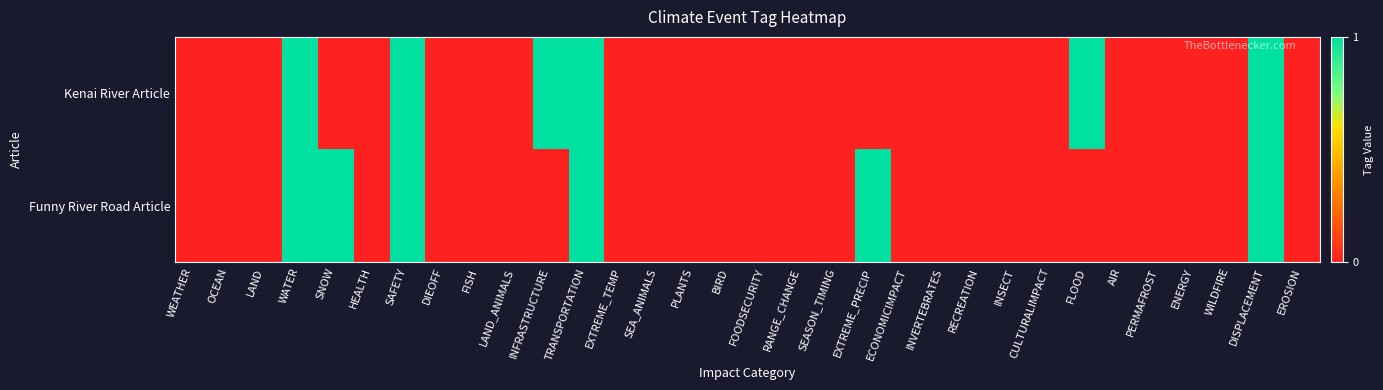

Between CULTURALIMPACT and EXTREME_TEMP, which is larger?

CULTURALIMPACT